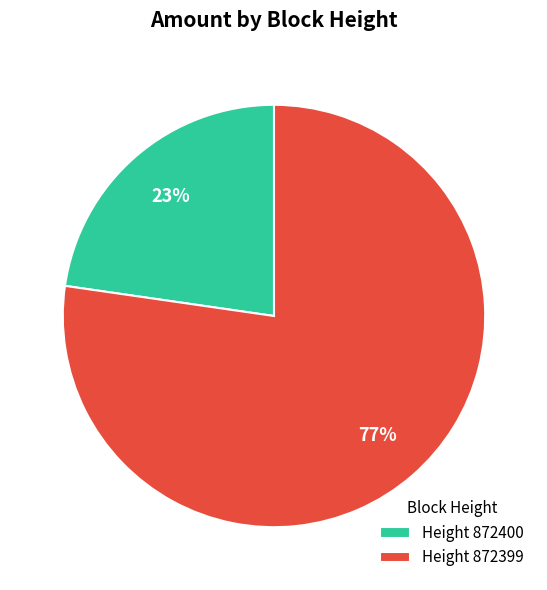

What percentage is the Height 872400 slice, to the nearest percent?

23%